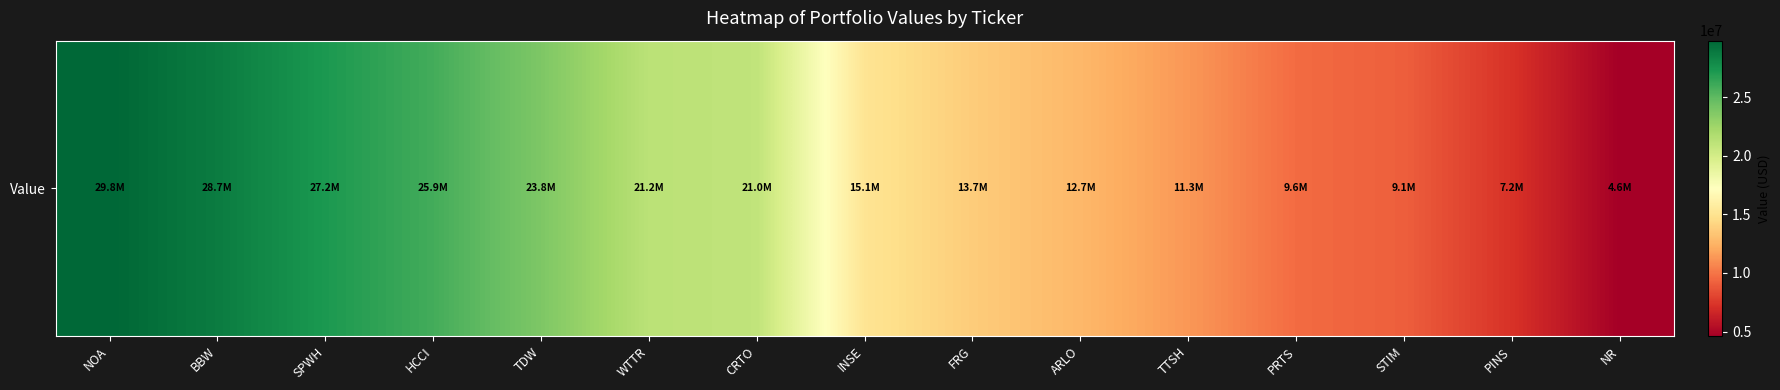

How many data points are less than 15084820?

7